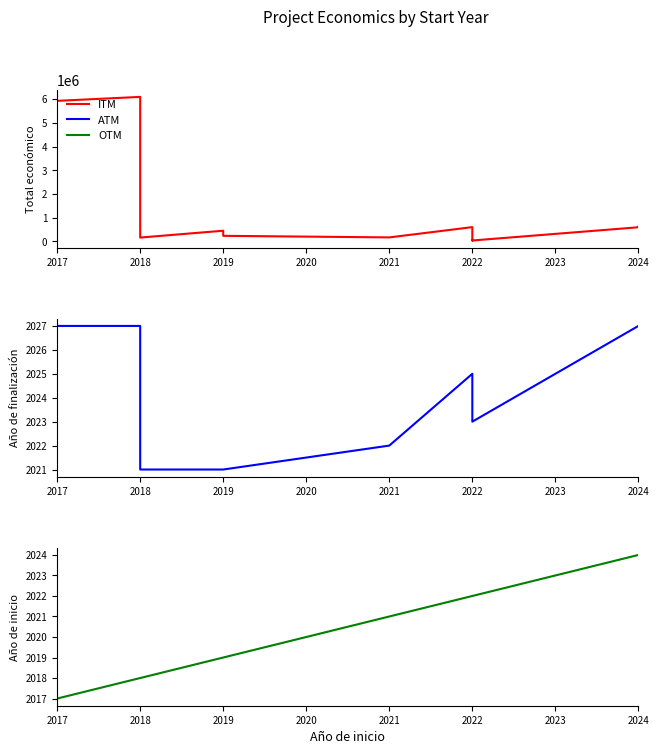

What are all the series names shown in the legend?

ITM, ATM, OTM